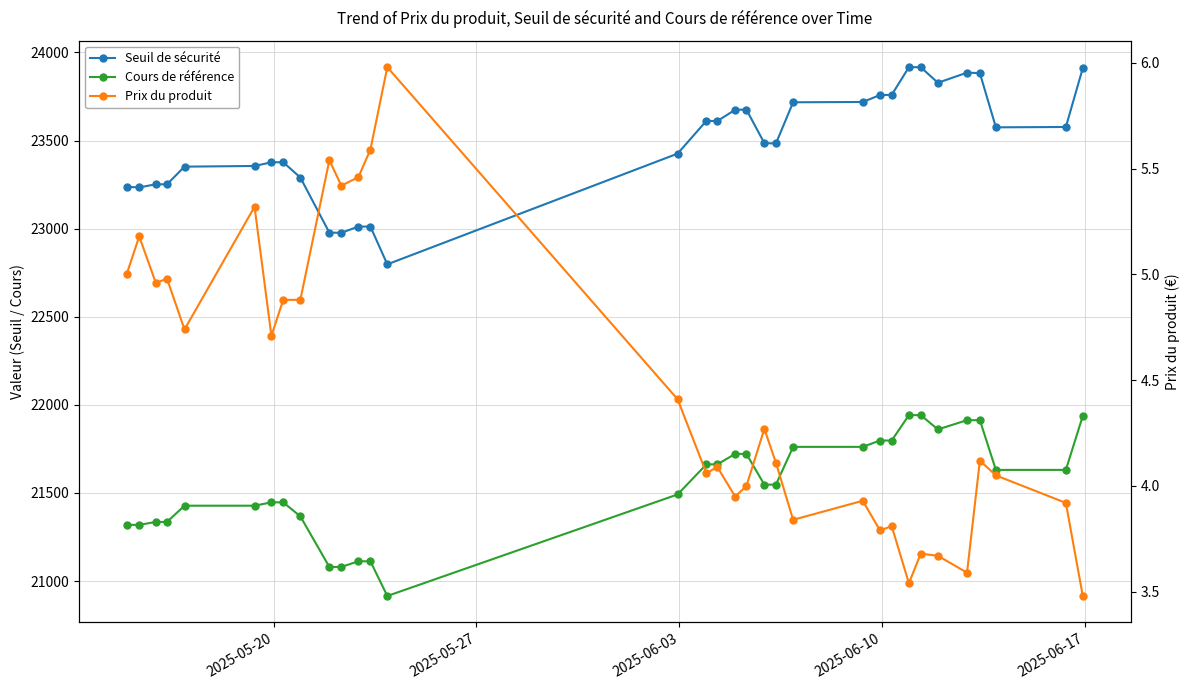

Reading left to right, what are all the values shown in this chart?

Seuil de sécurité: 23237.9	23234.0	23252.1	23251.7	23352.1	23355.9	23376.7	23377.2	23290.3	22977.6	22976.8	23011.8	23012.2	22797.7	23426.0	23612.2	23610.5	23675.2	23675.6	23485.4	23483.7	23717.3	23719.1	23758.4	23759.5	23916.5	23916.6	23828.1	23885.5	23882.9	23575.2	23577.2	23911.3
Cours de référence: 21319.2	21319.2	21335.8	21335.8	21427.9	21427.9	21447.1	21447.1	21367.4	21080.4	21080.4	21112.5	21112.5	20915.7	21491.7	21662.6	21662.6	21721.9	21721.9	21547.4	21547.4	21761.8	21761.8	21797.9	21797.9	21941.9	21941.9	21860.8	21913.3	21913.3	21631.0	21631.0	21937.6
Prix du produit: 5.0	5.2	5.0	5.0	4.7	5.3	4.7	4.9	4.9	5.5	5.4	5.5	5.6	6.0	4.4	4.1	4.1	4.0	4.0	4.3	4.1	3.8	3.9	3.8	3.8	3.5	3.7	3.7	3.6	4.1	4.0	3.9	3.5